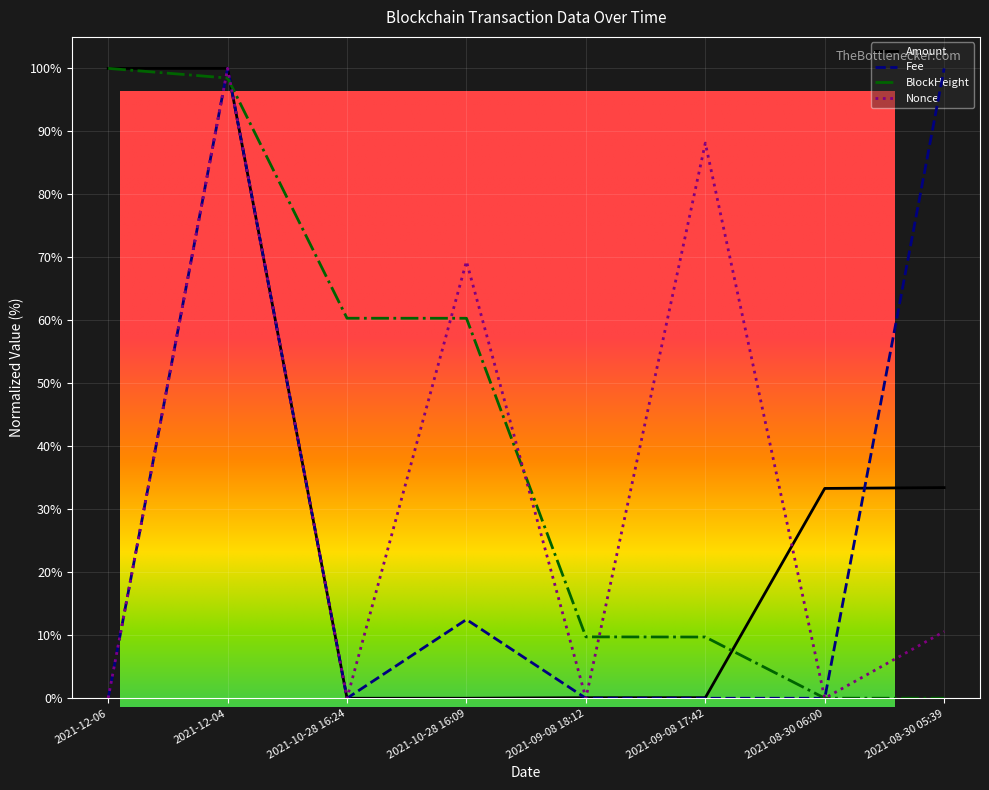

Is the value of Amount at 2021-08-30 06:00 greater than the value of Nonce at 2021-09-08 17:42?

No